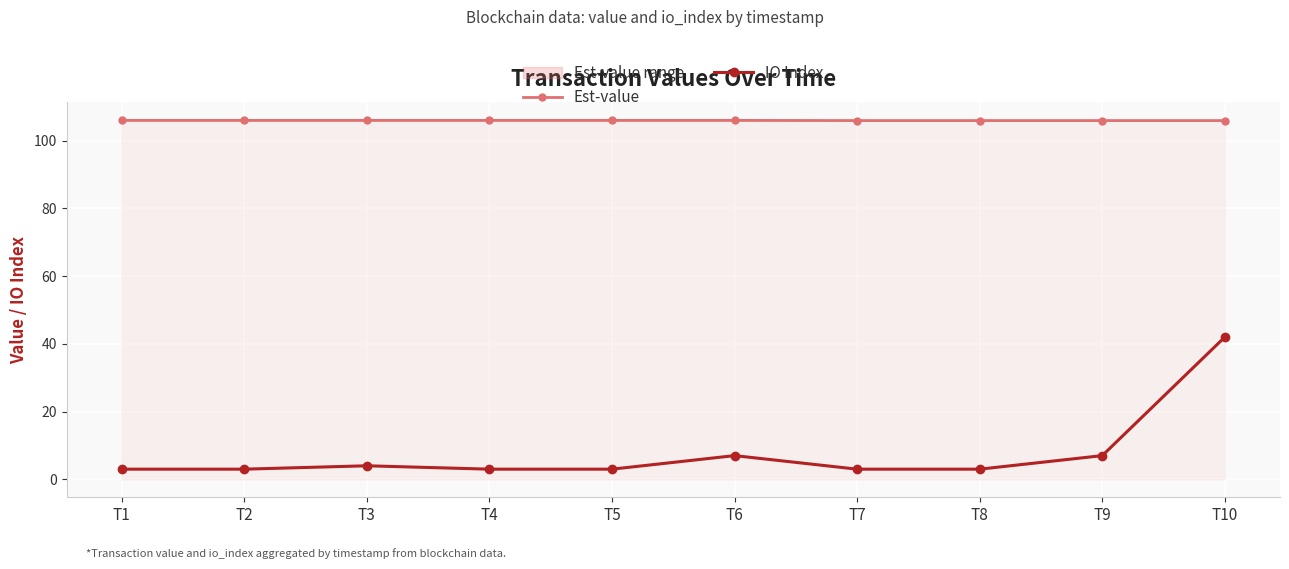

The IO Index series shows 1.4 at T5. True or false?

False